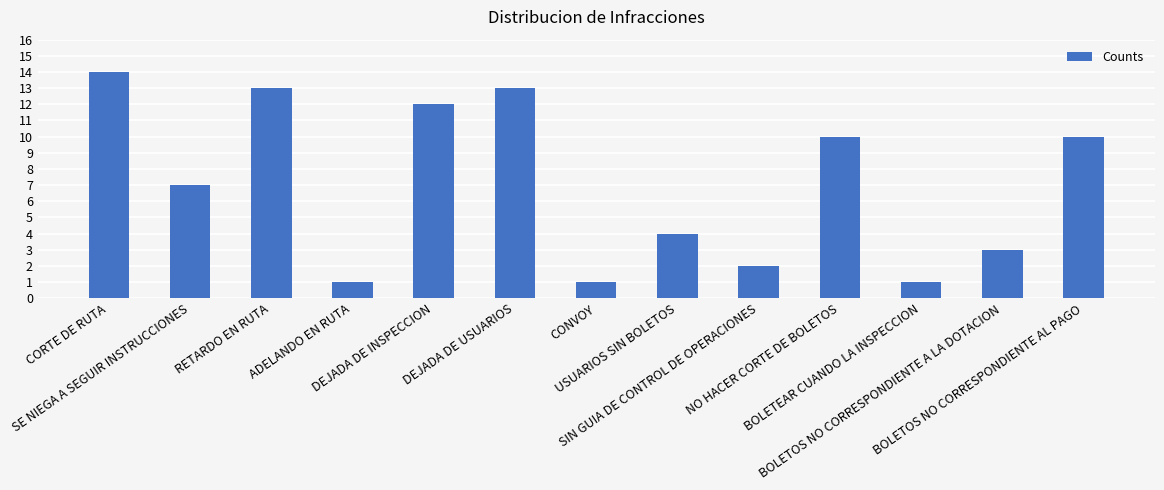

What is the maximum value shown in the chart?

14